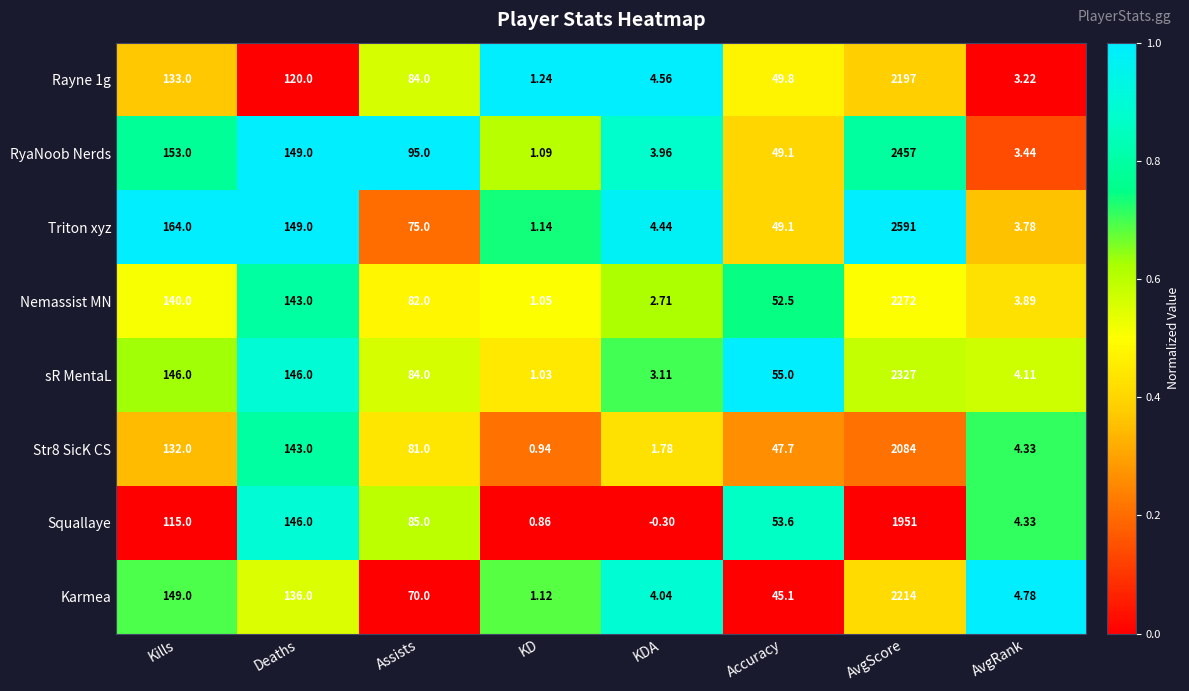

List the labels in order of Squallaye value, largest first.

AvgScore, Deaths, Kills, Assists, Accuracy, AvgRank, KD, KDA